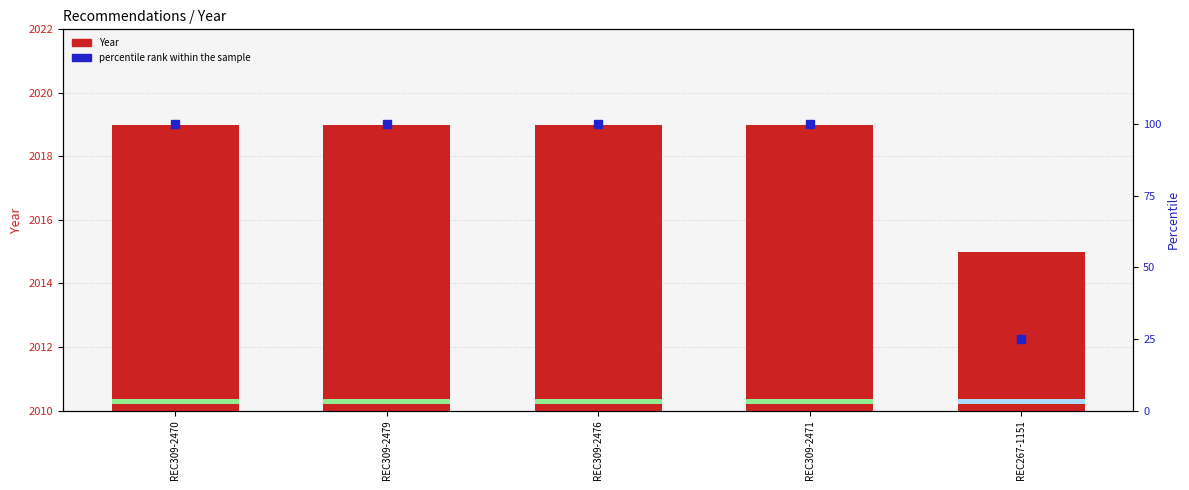

What is the difference between the percentile rank within the sample values at REC267-1151 and REC309-2479?

75